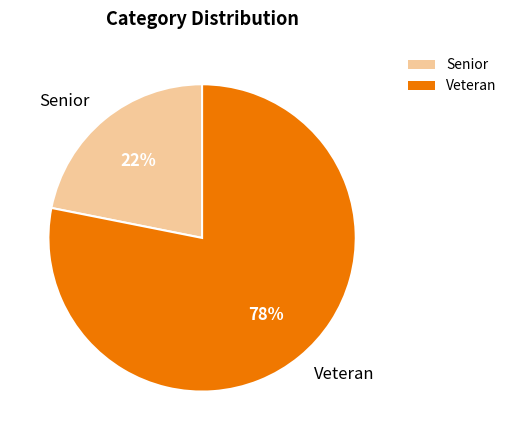

What is the largest slice in the pie chart?

Veteran